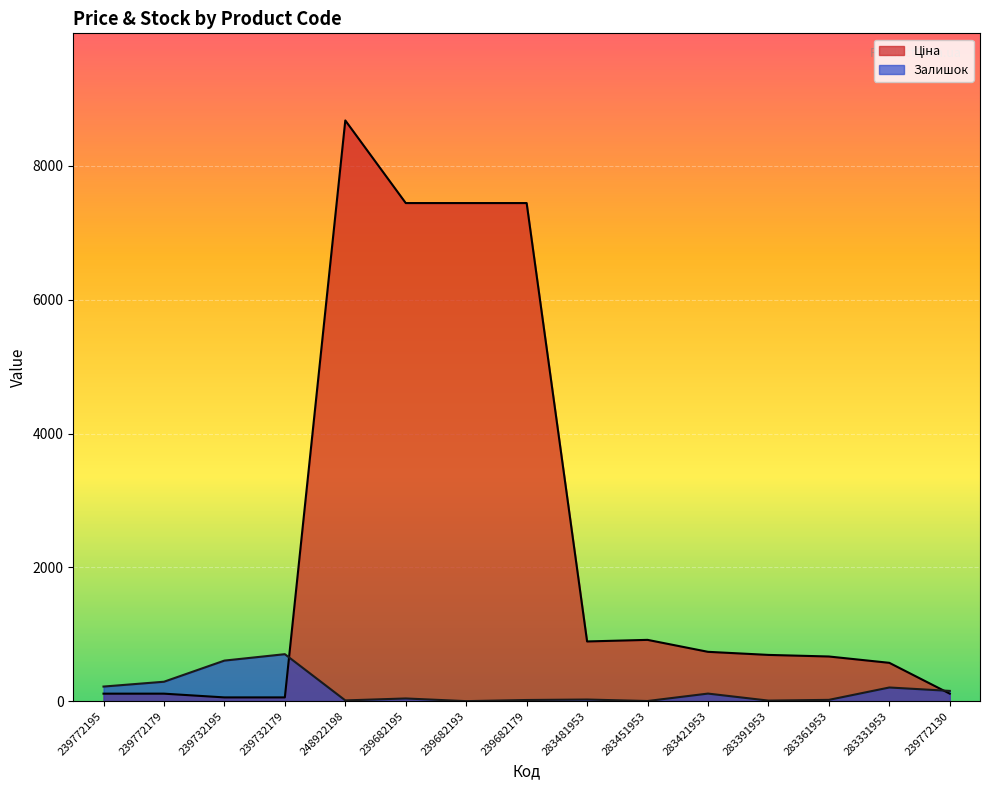

Is the value of Залишок at 239682193 greater than the value of Ціна at 239732179?

No